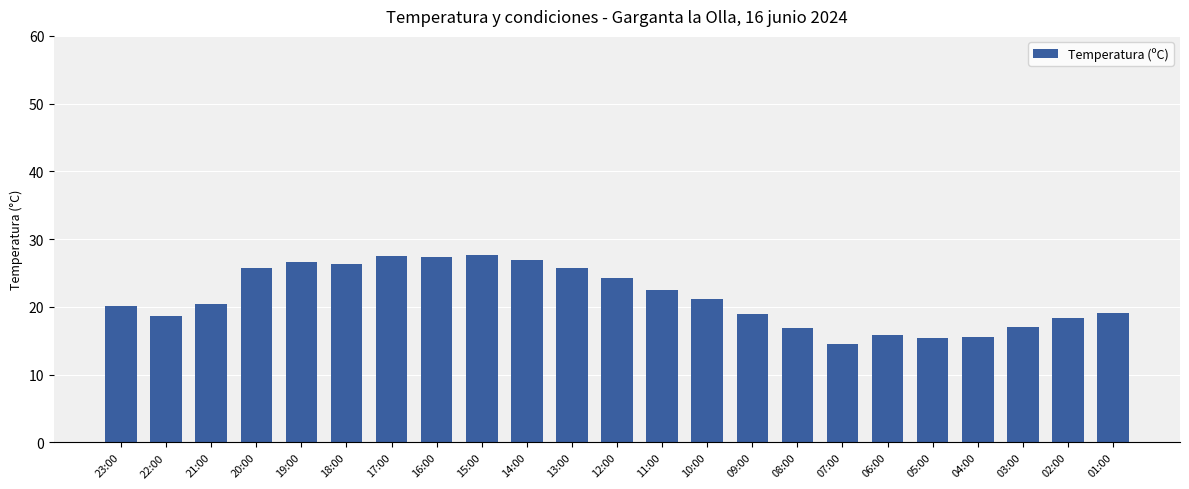

Are the bars grouped side by side (vs. stacked)?

No